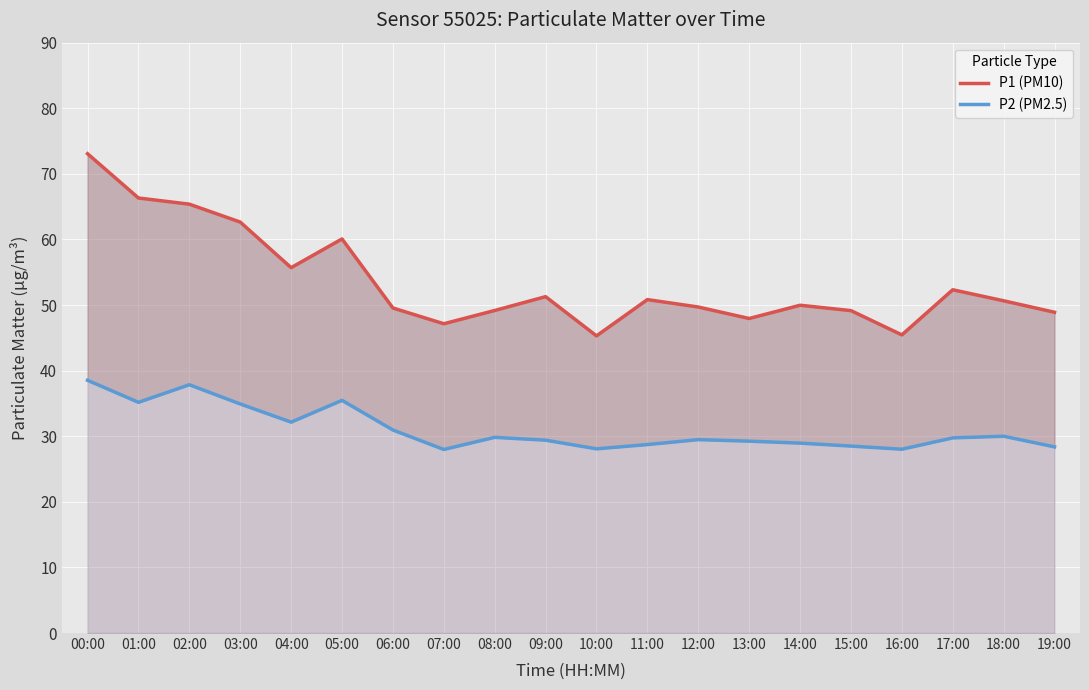

What position from the left is 07:00?

8